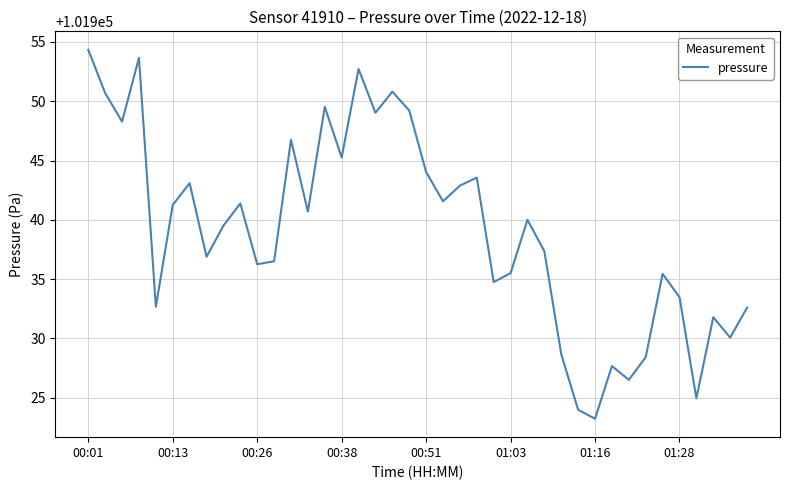

What is the average value?

101939.1